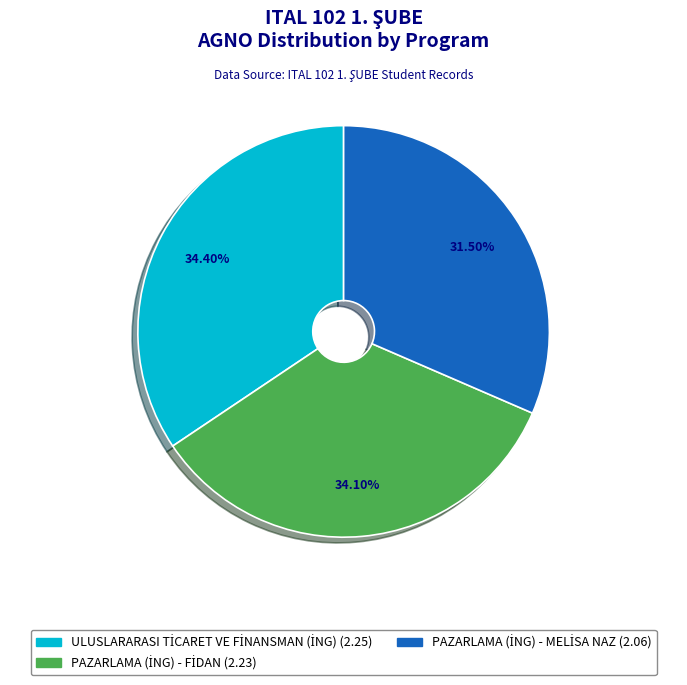

Does any single category account for the majority?

No